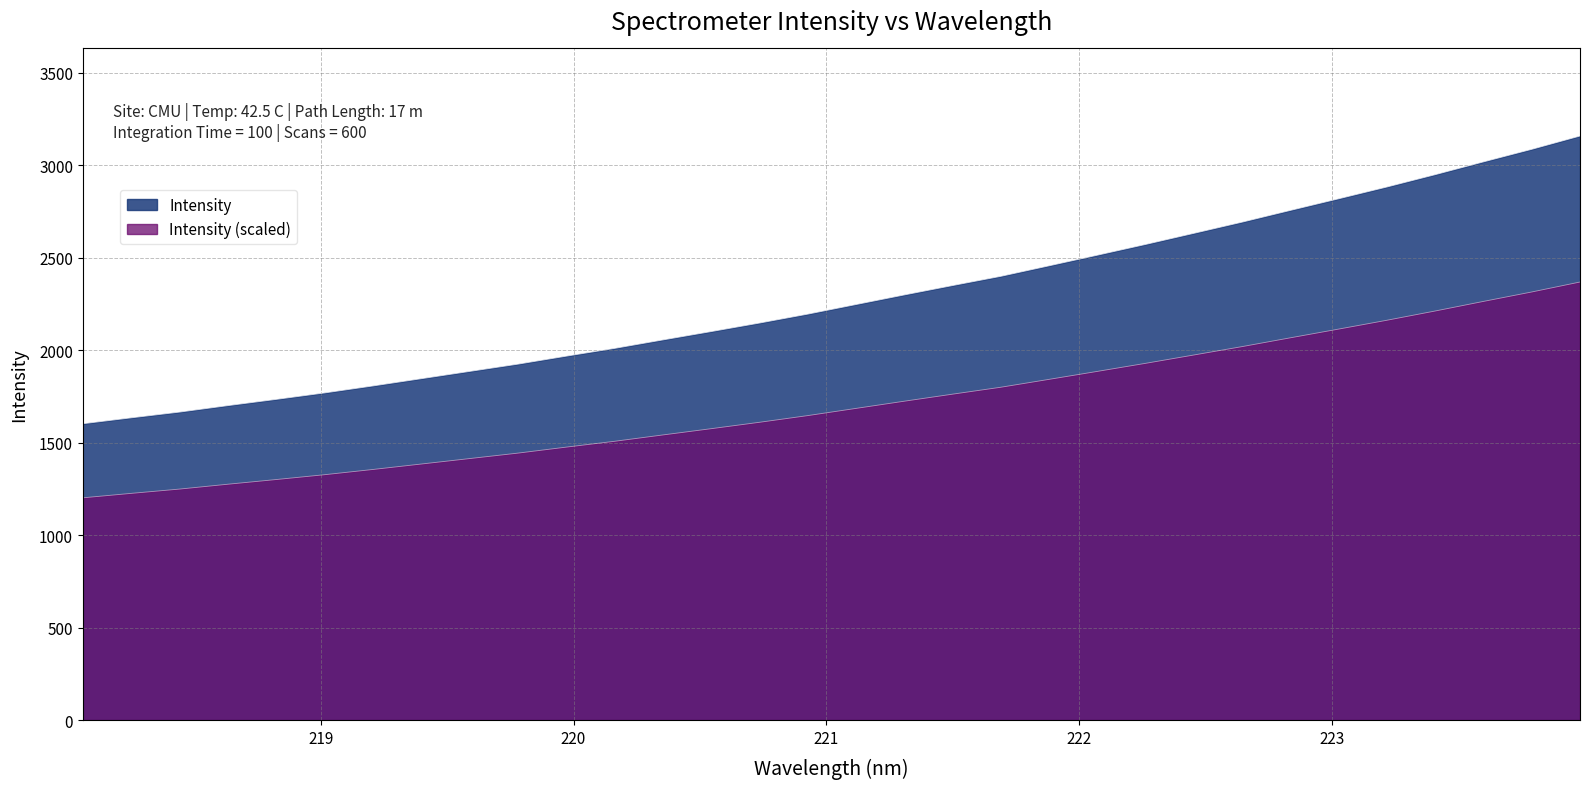

How many data points does each series have?

32